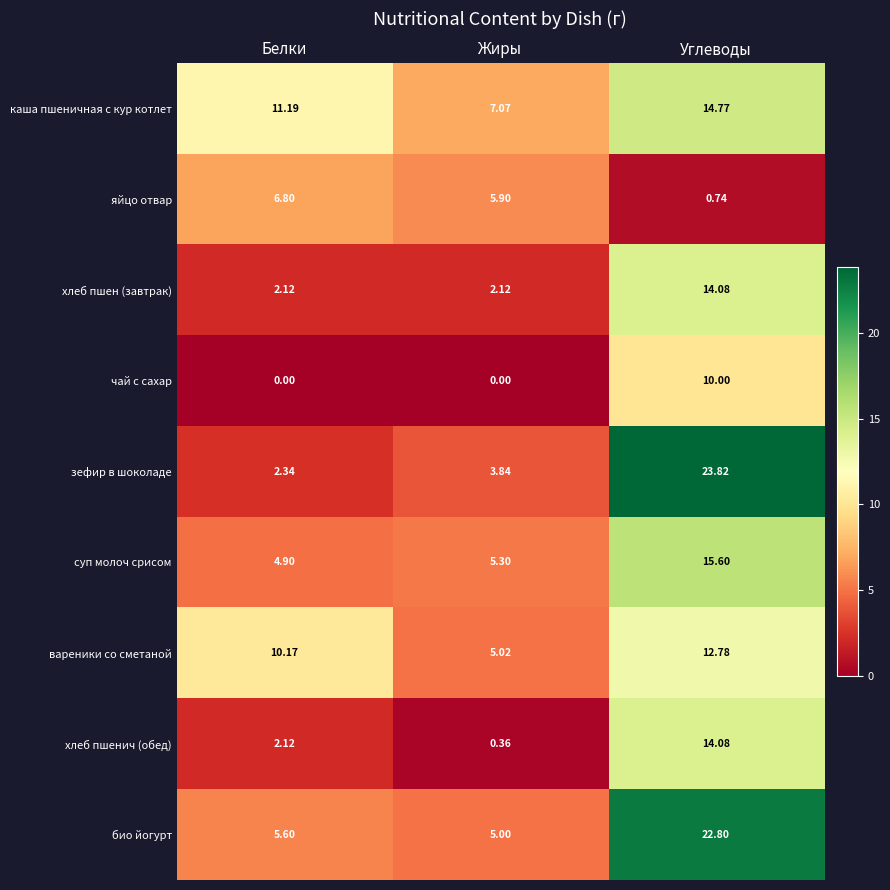

At which category is the sum across all series the highest?

Углеводы